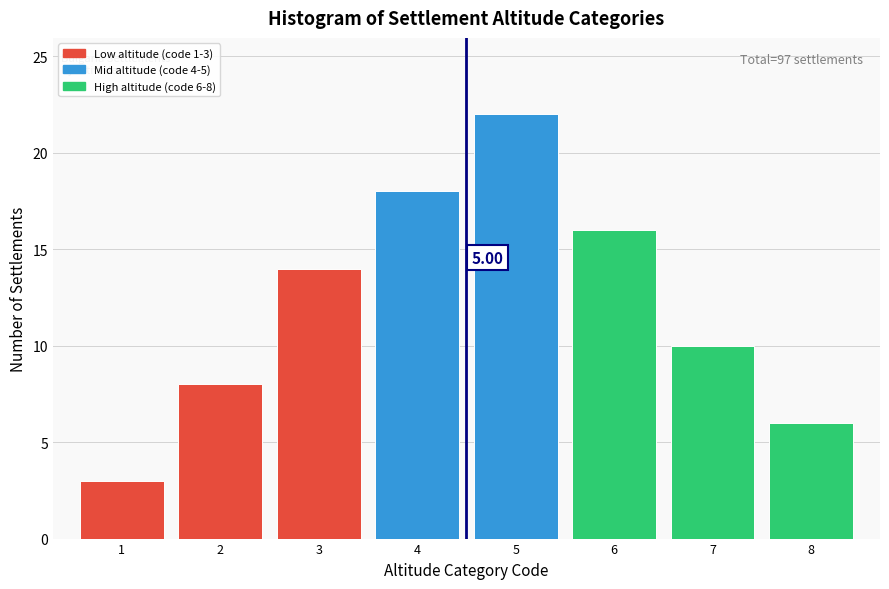

What is the difference between the maximum and minimum values?

19